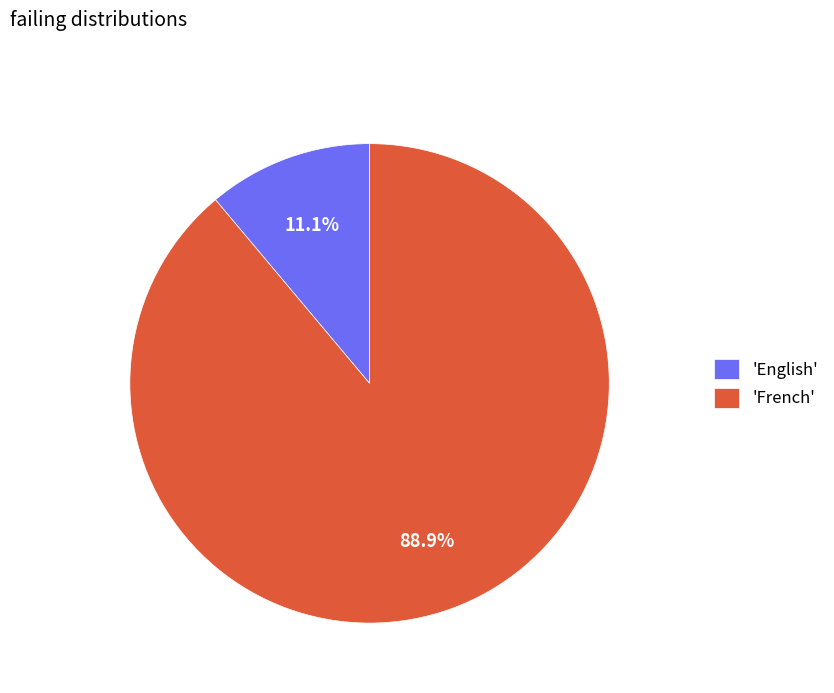

What is the ratio of the value at 'French' to the value at 'English'?

8.0